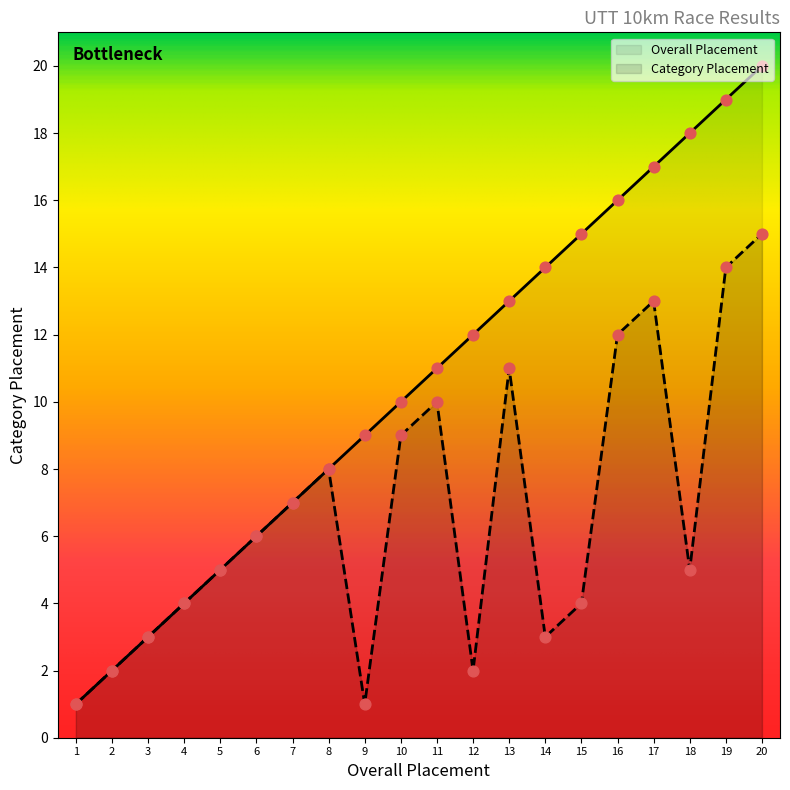

What are all the series names shown in the legend?

Overall Placement, Category Placement